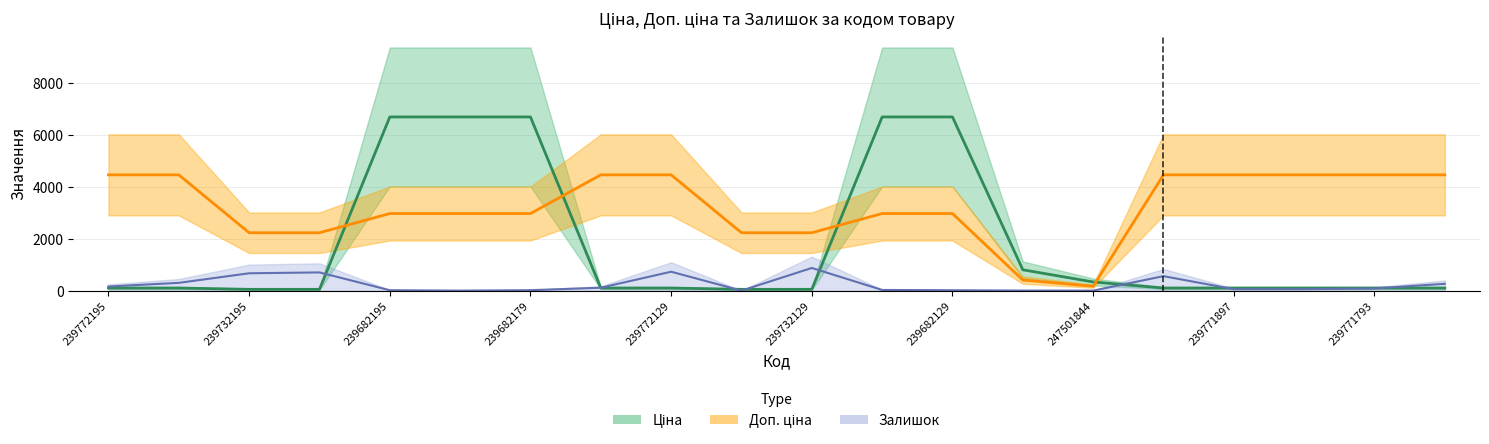

What is the sum of all Ціна values?

35753.9